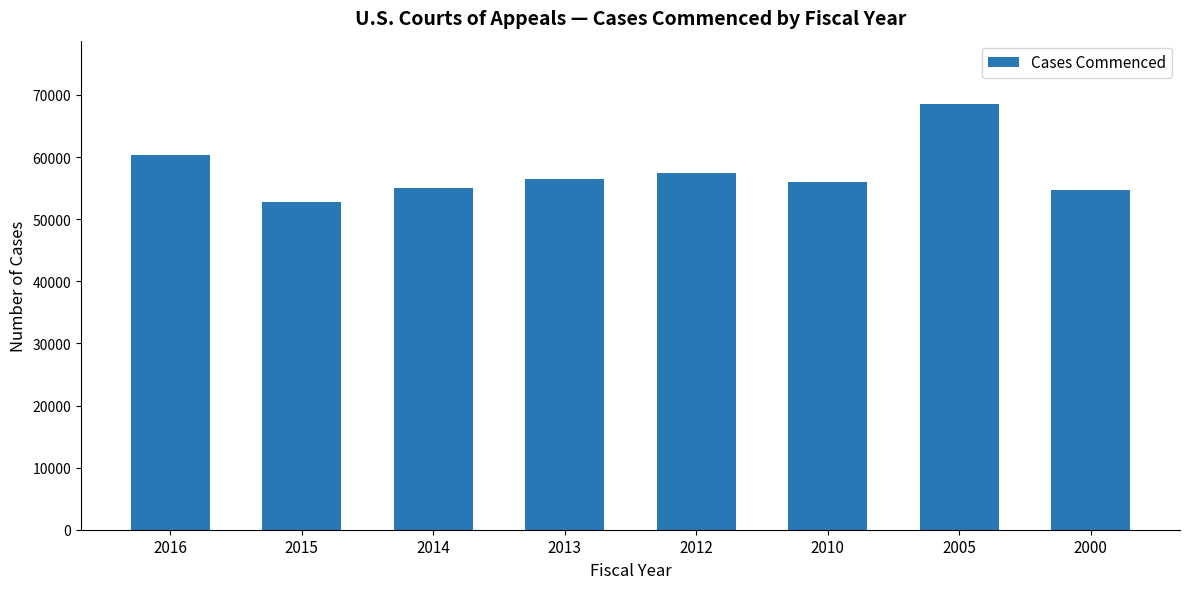

Read the value at 2014, to the nearest 50.

55000